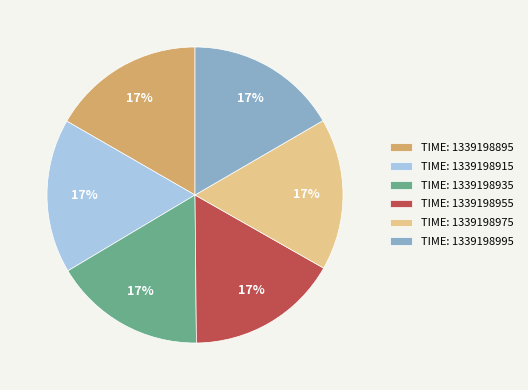

Count the number of slices in the pie.

6